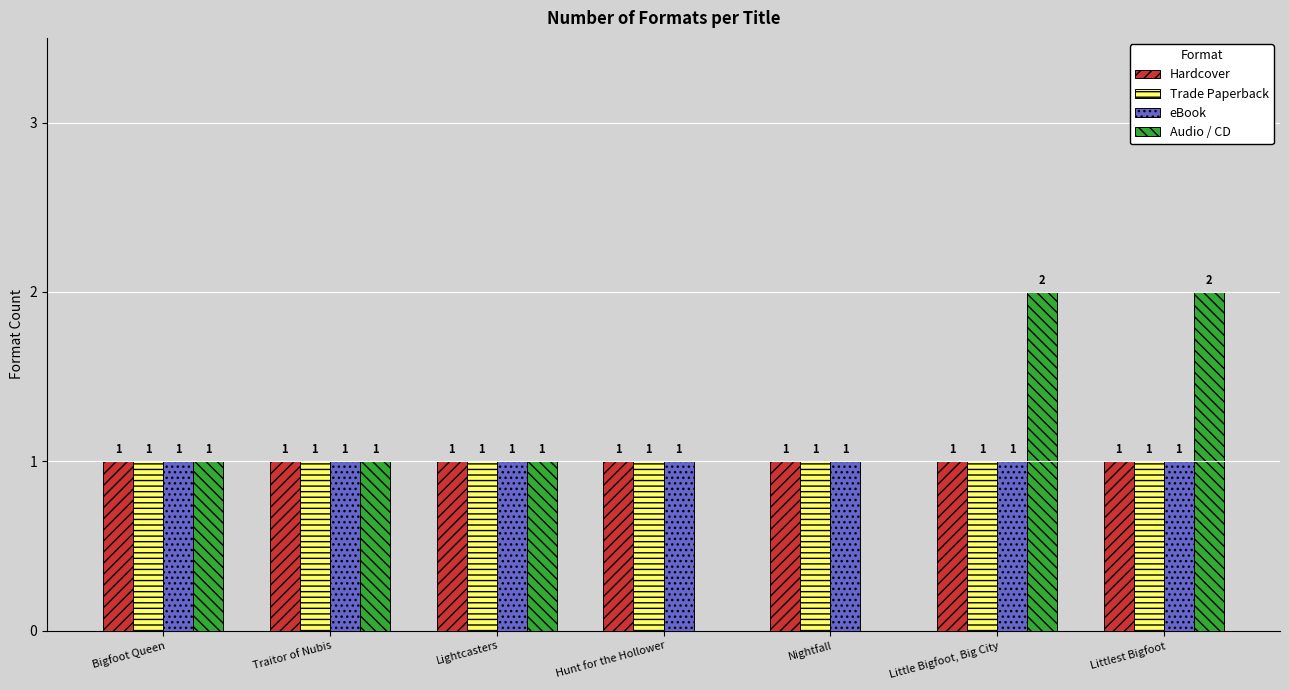

What is the total value across all series at Lightcasters?

4